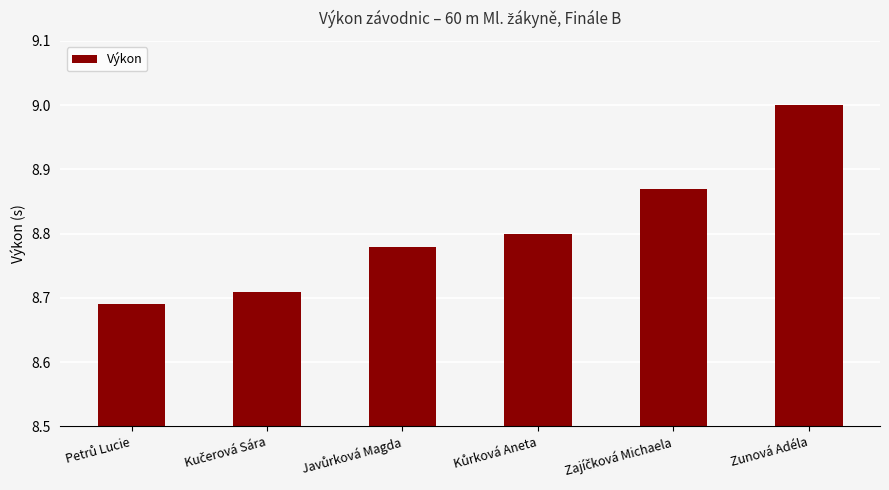

True or false: the data shows 9.0 at Zunová Adéla.

True